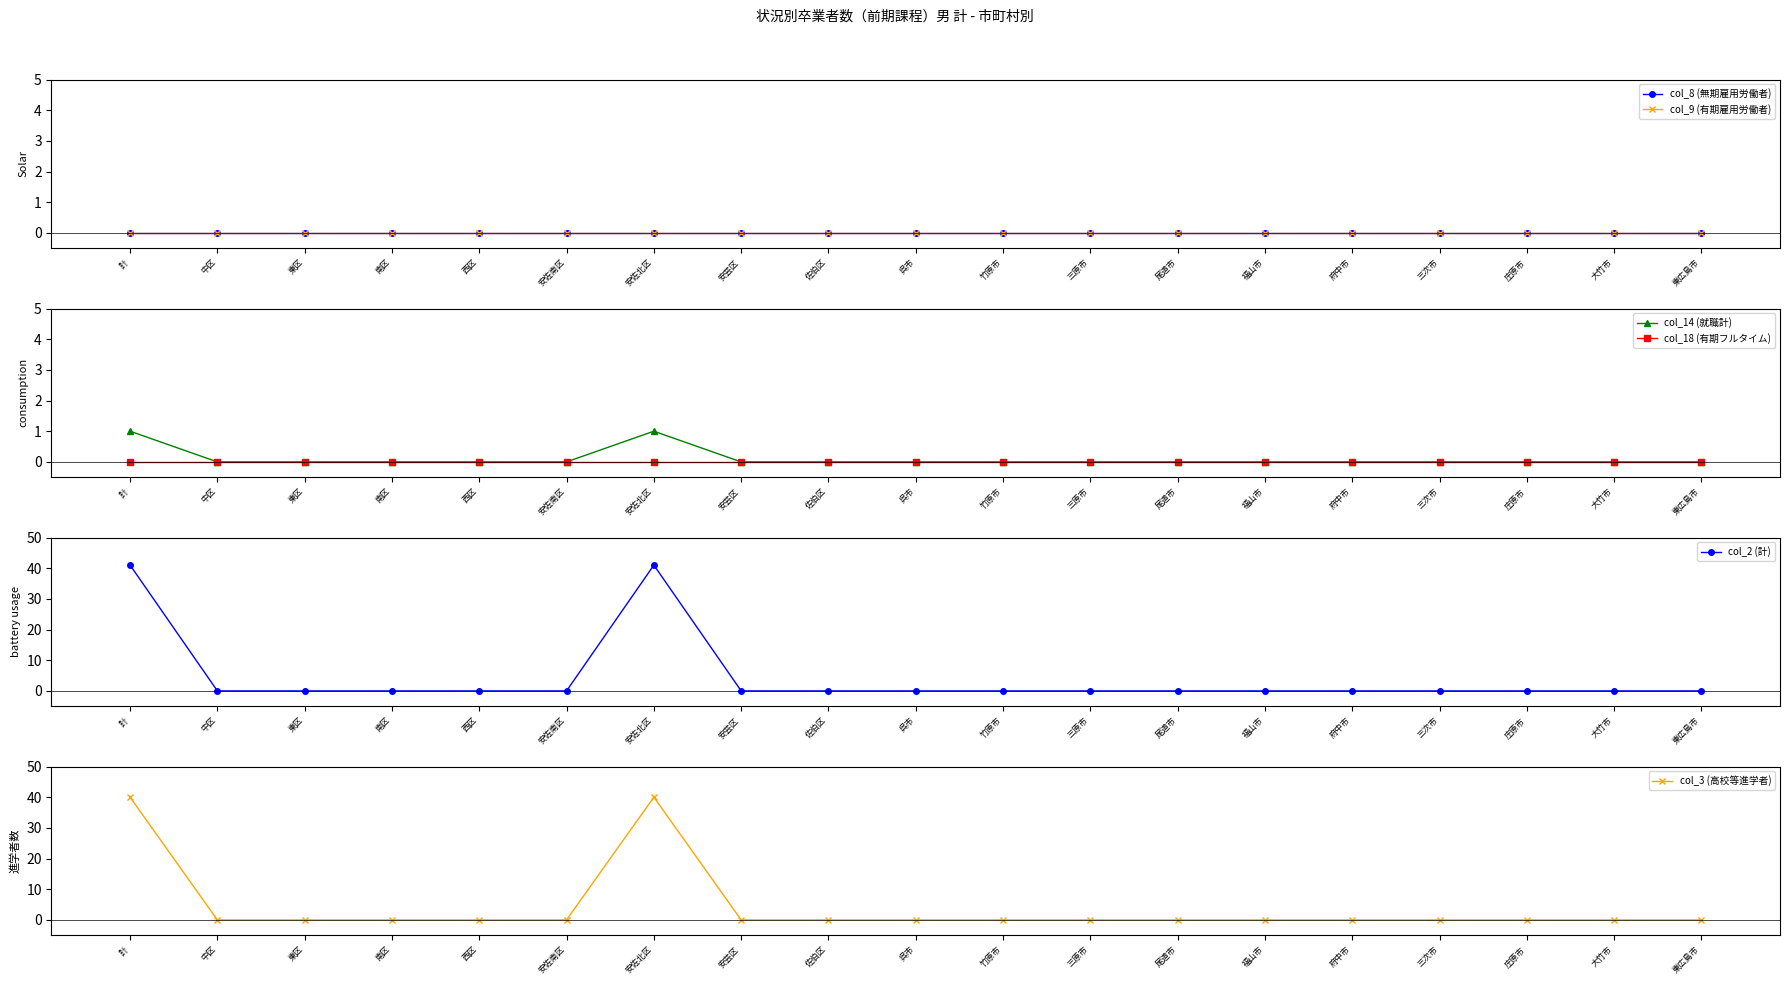

Is the value of col_9 (有期雇用労働者) at 三次市 greater than the value of col_14 (就職計) at 安佐南区?

No